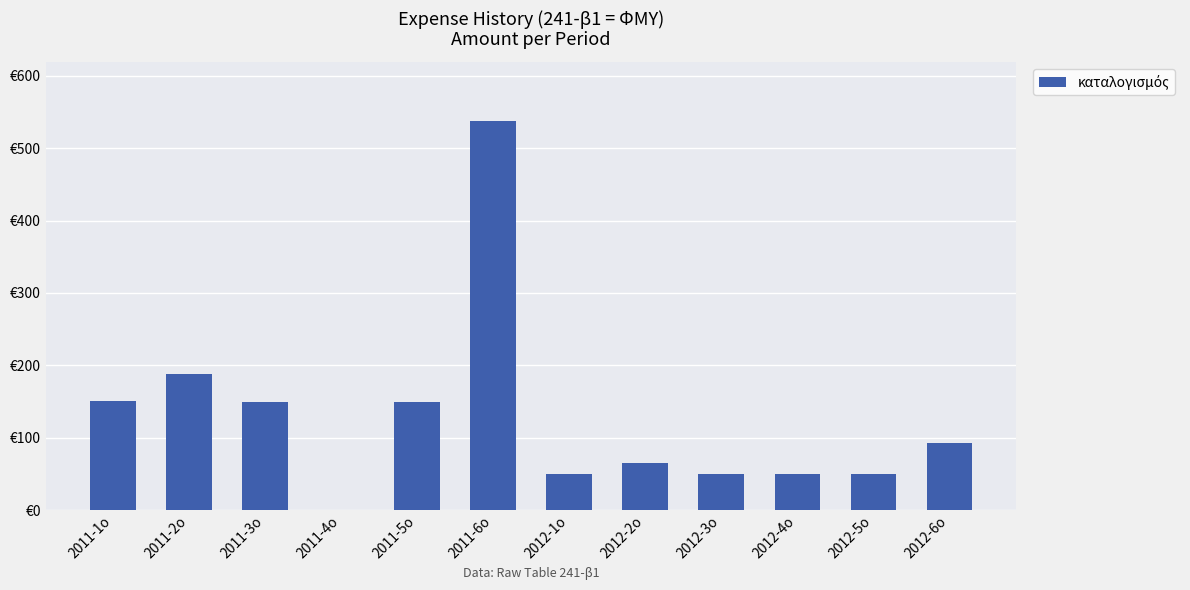

What is the greatest value displayed?

538.1